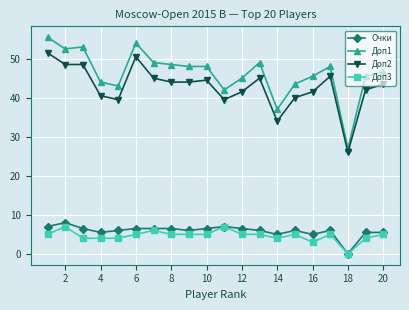

Reading right to left, transcribe all the data shown in this chart.

Очки: 5.5	5.5	0.0	6.0	5.0	6.0	5.0	6.0	6.5	7.0	6.5	6.0	6.5	6.5	6.5	6.0	5.5	6.5	8.0	7.0
Доп1: 46.5	45.5	27.0	48.0	45.5	43.5	37.0	49.0	45.0	42.0	48.0	48.0	48.5	49.0	54.0	43.0	44.0	53.0	52.5	55.5
Доп2: 43.5	42.0	26.0	45.5	41.5	40.0	34.0	45.0	41.5	39.5	44.5	44.0	44.0	45.0	50.5	39.5	40.5	48.5	48.5	51.5
Доп3: 5.0	4.0	0.0	5.0	3.0	5.0	4.0	5.0	5.0	7.0	5.0	5.0	5.0	6.0	5.0	4.0	4.0	4.0	7.0	5.0